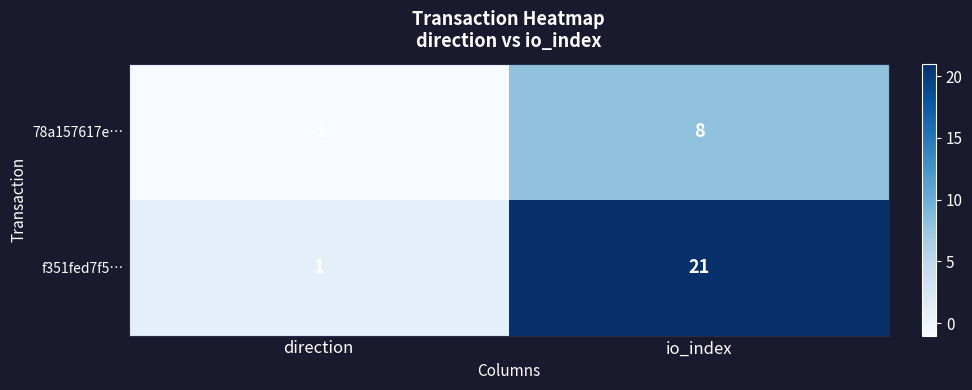

What is the difference between the 78a157617e… values at io_index and direction?

9